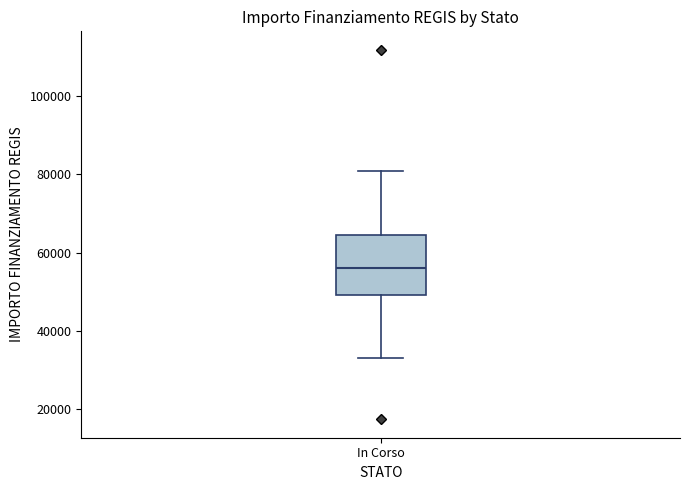

Where is the upper edge of the box for In Corso on the y-axis? The values are not printed on the chart, so give them approximately, as read against the axis.

64000